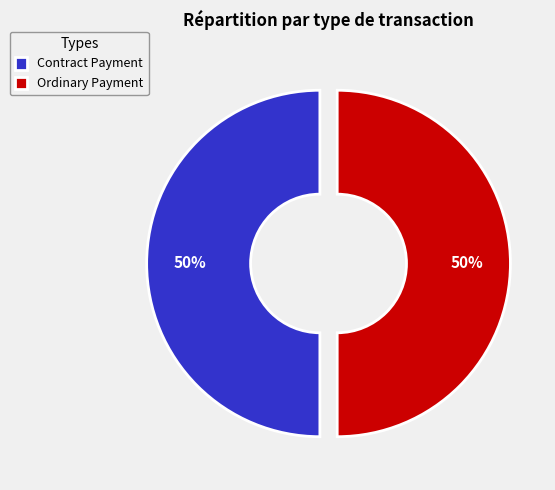

To the nearest percent, what is the difference between the Ordinary Payment and Contract Payment slice percentages?

0%